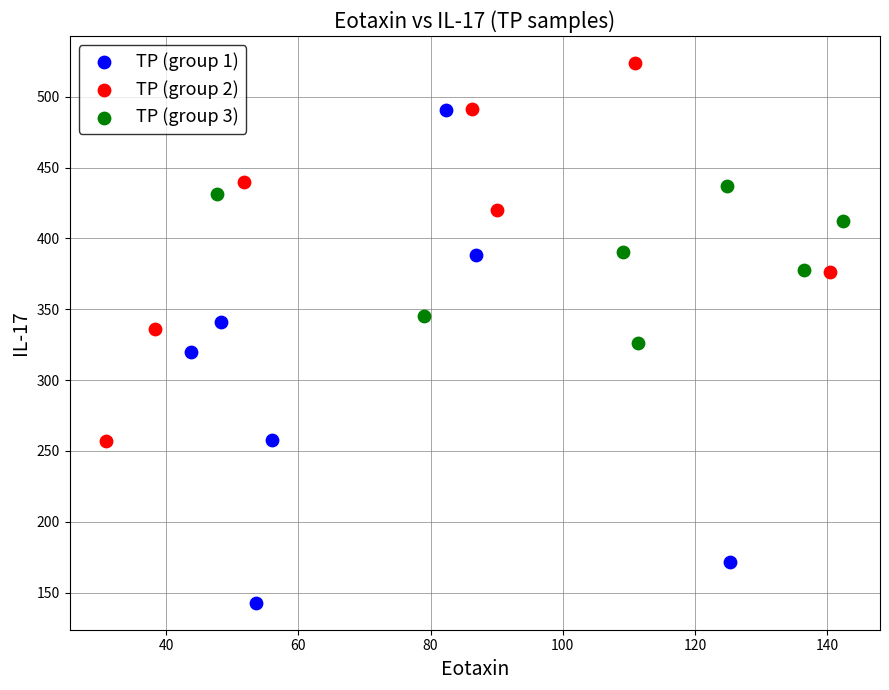

Which series has the largest Y range (max minus min)?

TP (group 1)